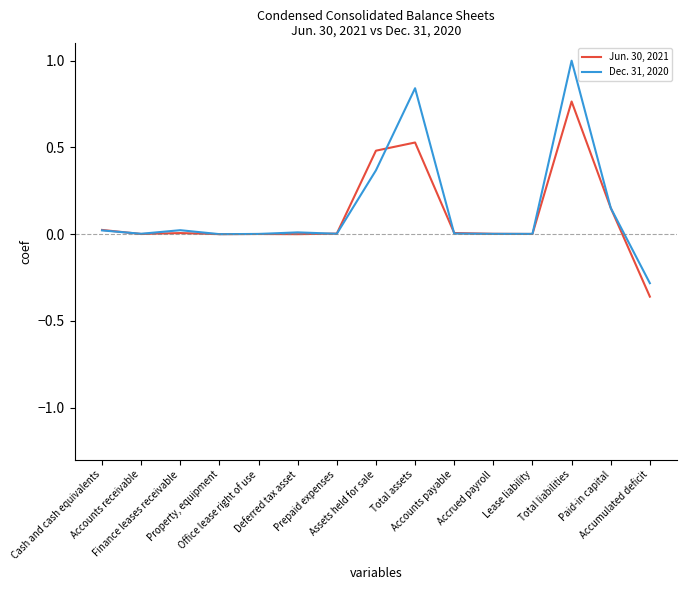

Which series changed the most between Total assets and Accrued payroll?

Dec. 31, 2020